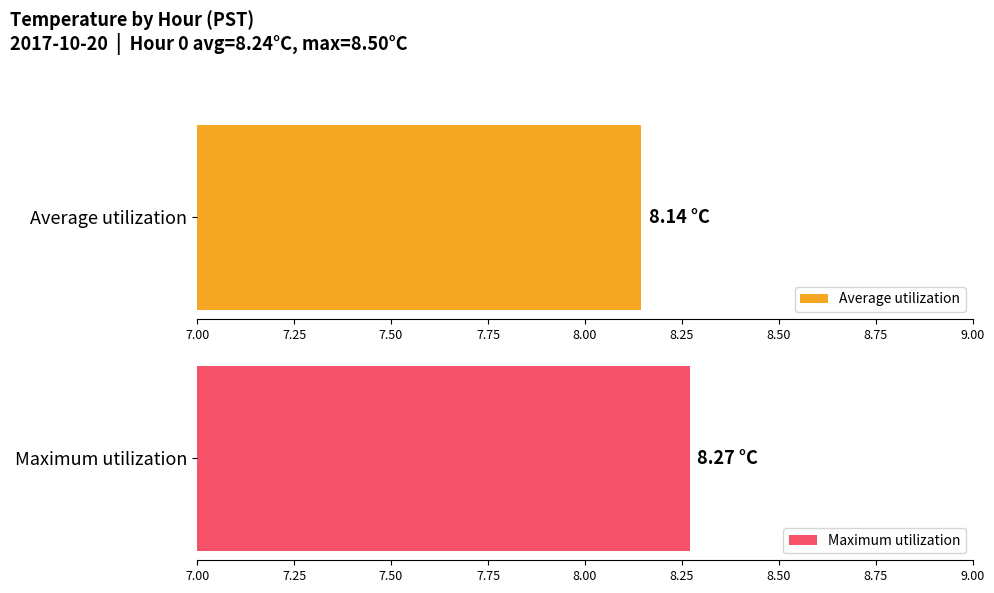

The Maximum utilization series shows 2.9 at 15. True or false?

False